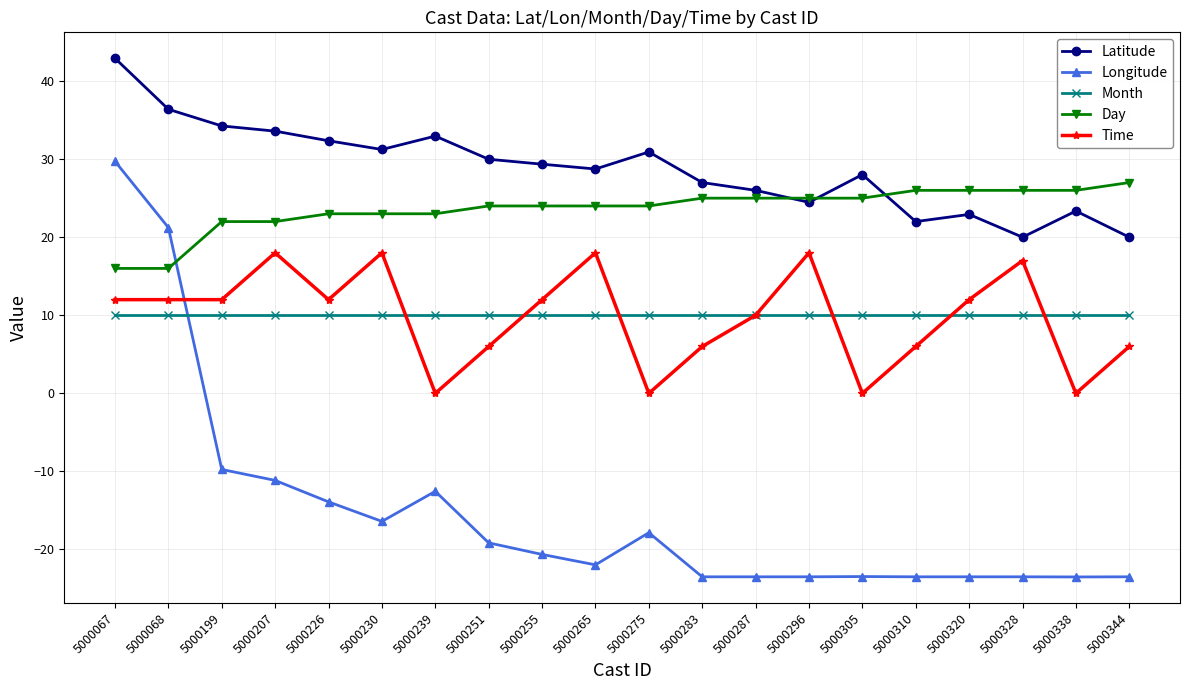

What is the difference between the second highest and second lowest values in the Time series?

18.0